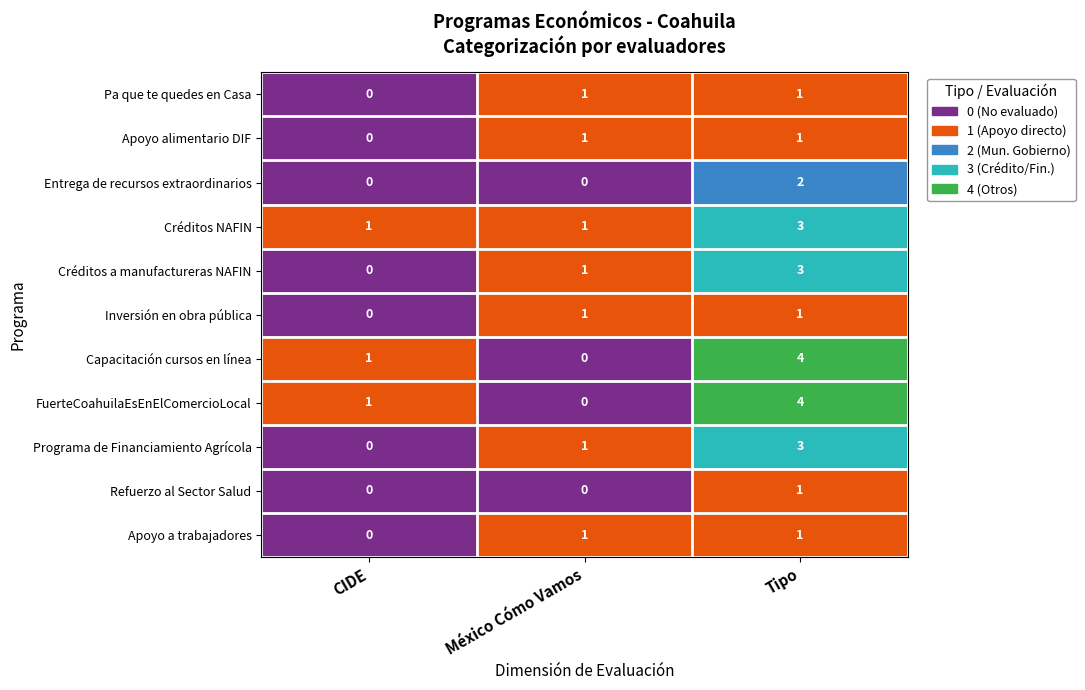

At which category is the sum across all series the highest?

Tipo